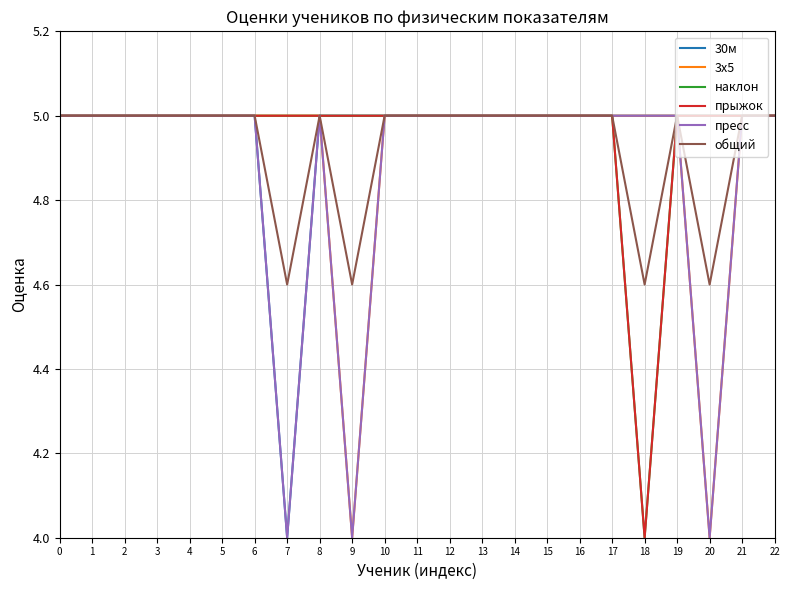

Is this an area chart (filled region under the line)?

No